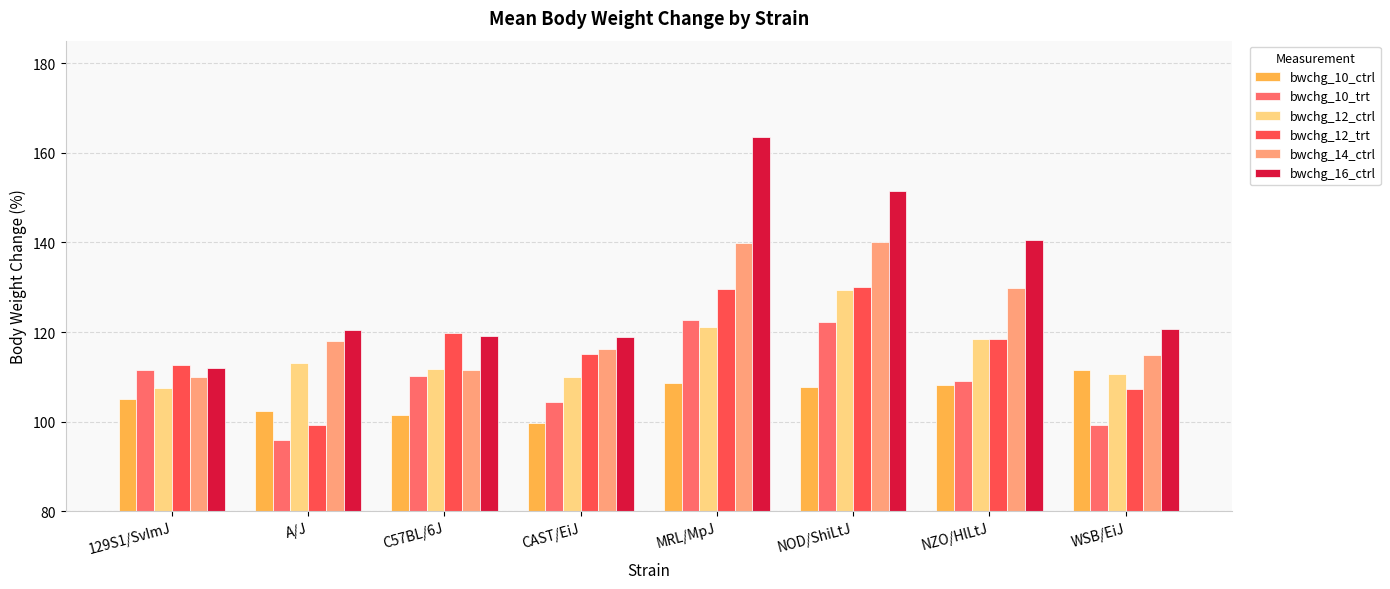

Which series has the largest range (max minus min)?

bwchg_16_ctrl